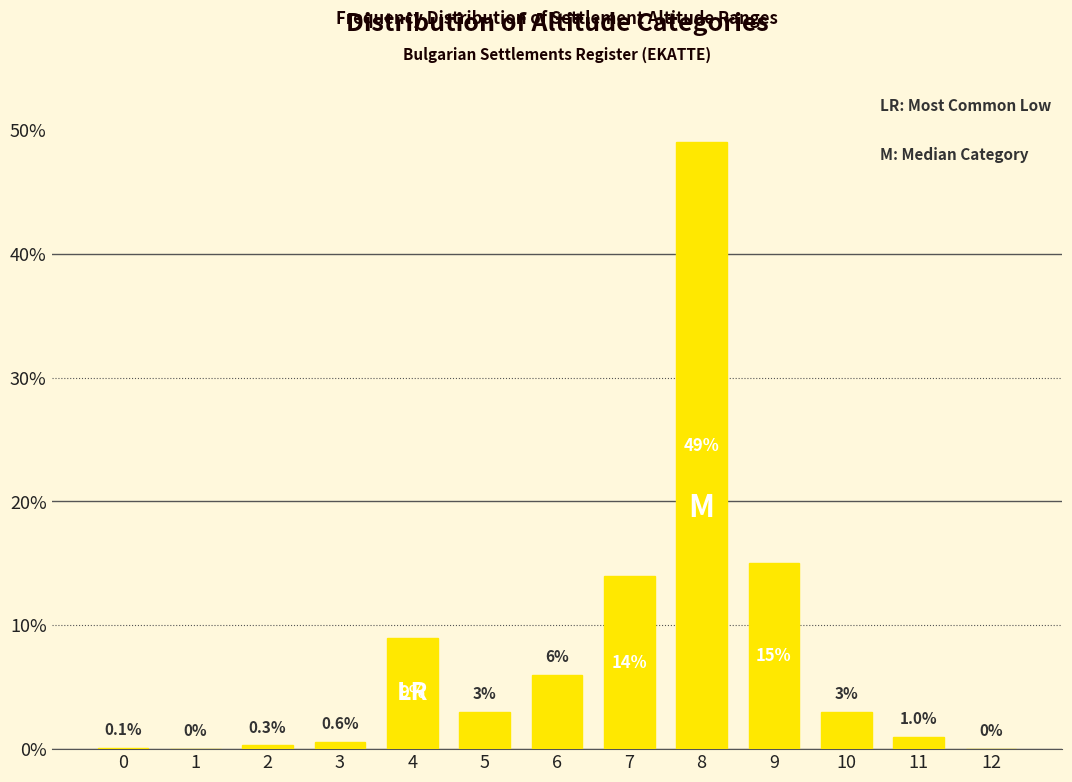

Reading right to left, what are all the values shown in this chart?

12=0.0	11=1.0	10=3.0	9=15.0	8=49.0	7=14.0	6=6.0	5=3.0	4=9.0	3=0.6	2=0.3	1=0.0	0=0.1